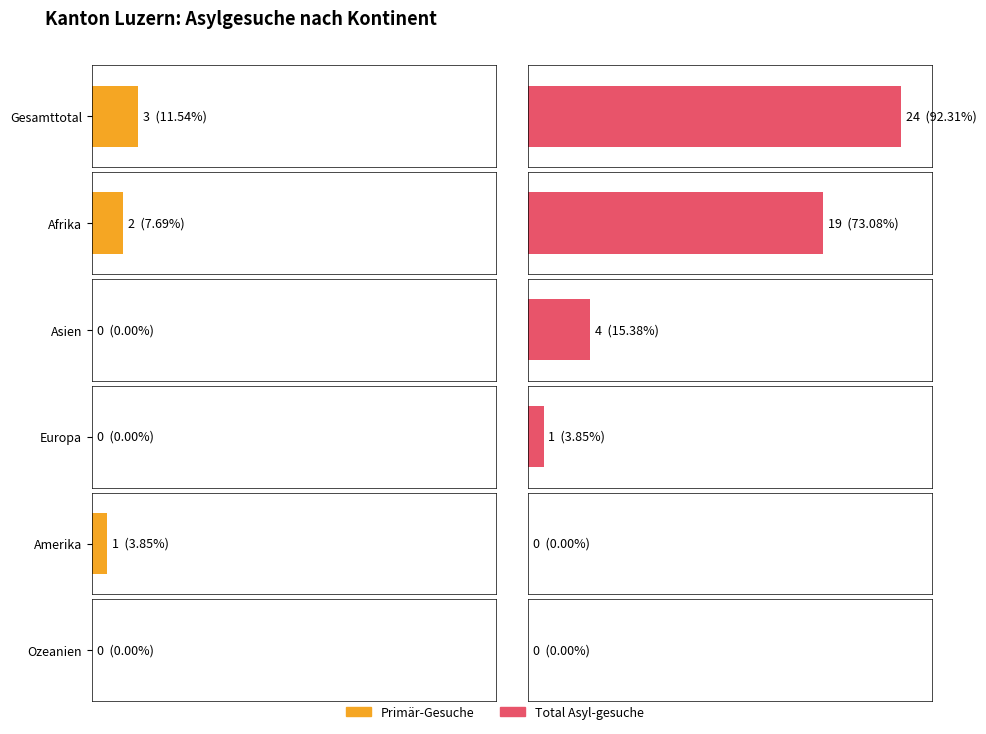

How many values in Total Asyl-gesuche are above zero?

4